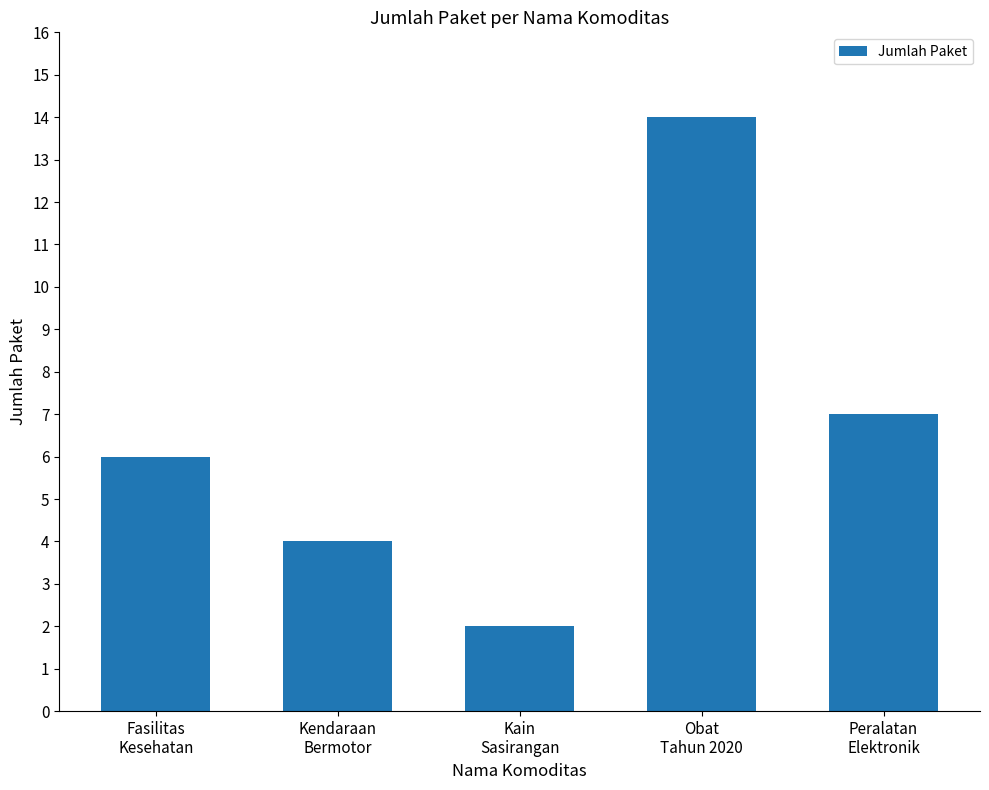

Read the value at Fasilitas
Kesehatan, to the nearest 5.

5